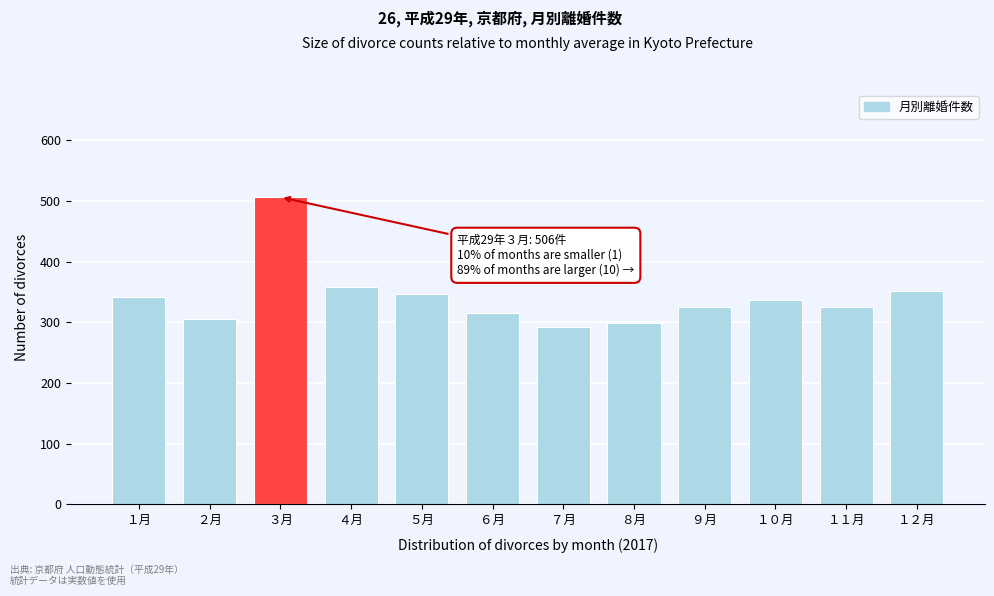

Reading right to left, transcribe all the data shown in this chart.

１２月=352	１１月=325	１０月=336	９月=325	８月=299	７月=293	６月=316	５月=347	４月=358	３月=506	２月=306	１月=341